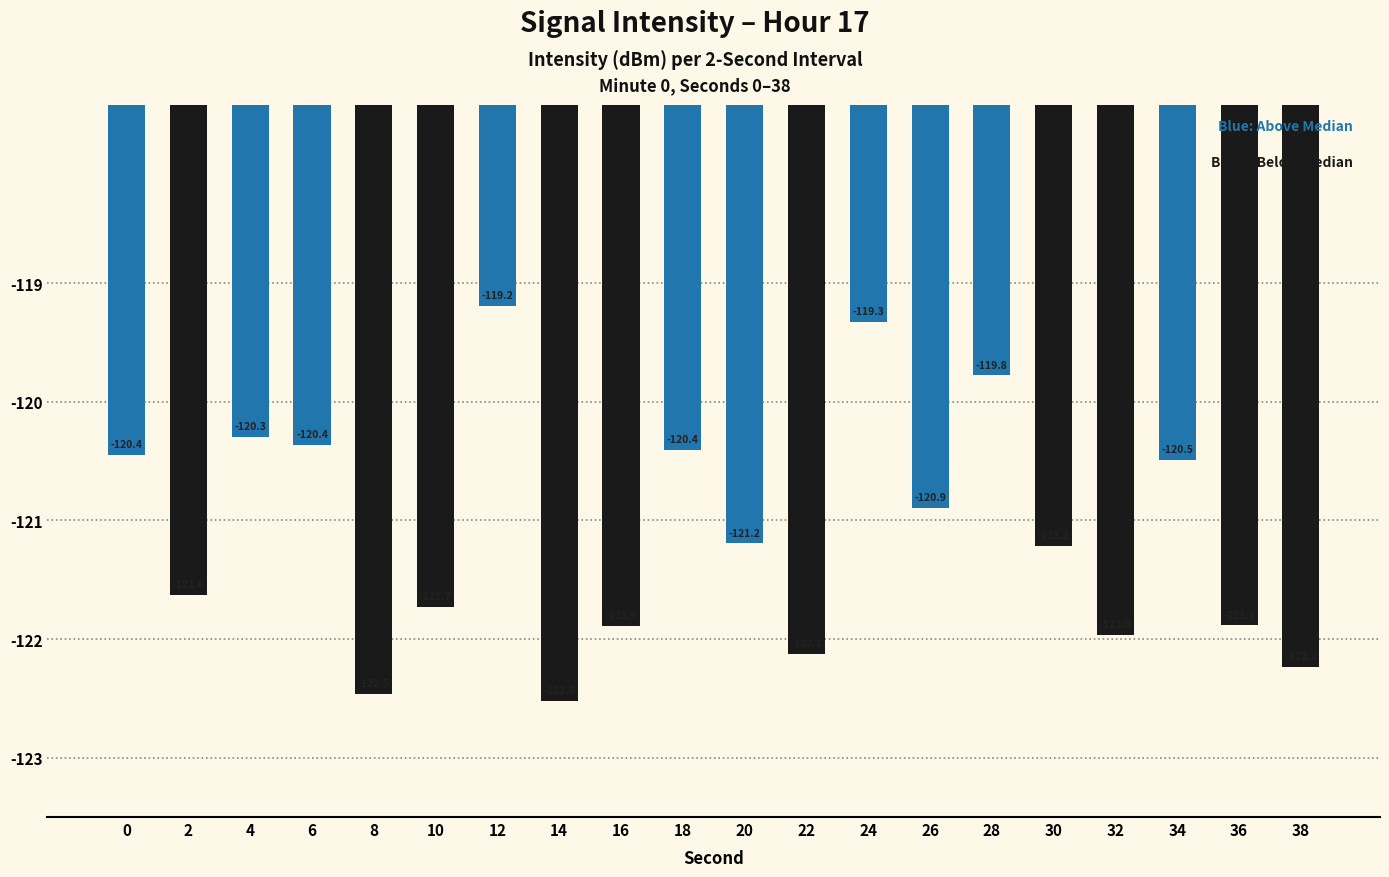

Count the number of data series in this chart.

1